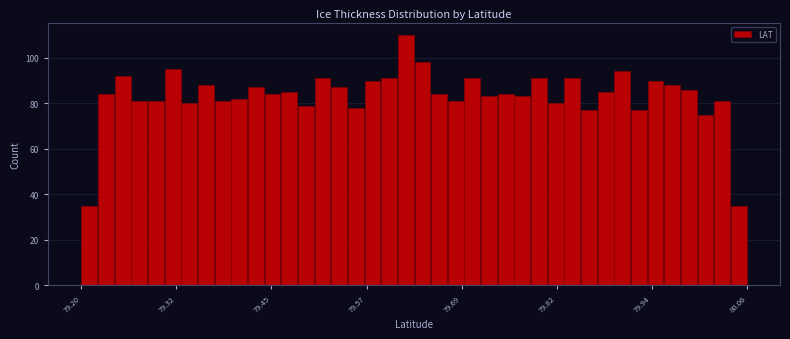

Around what value on the x-axis is the tallest bar? Give the approximate position of its centre, as read against the axis.

79.62